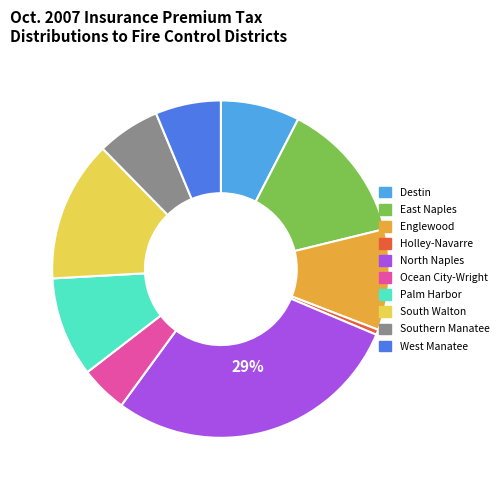

Do Ocean City-Wright and South Walton together represent more than half of the pie?

No